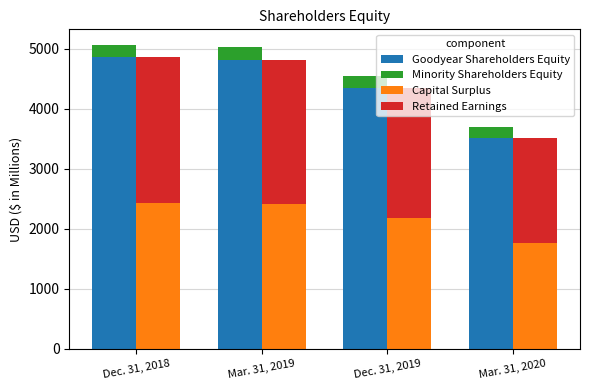

The value of Minority Shareholders Equity at Mar. 31, 2019 is 75.6. True or false?

False